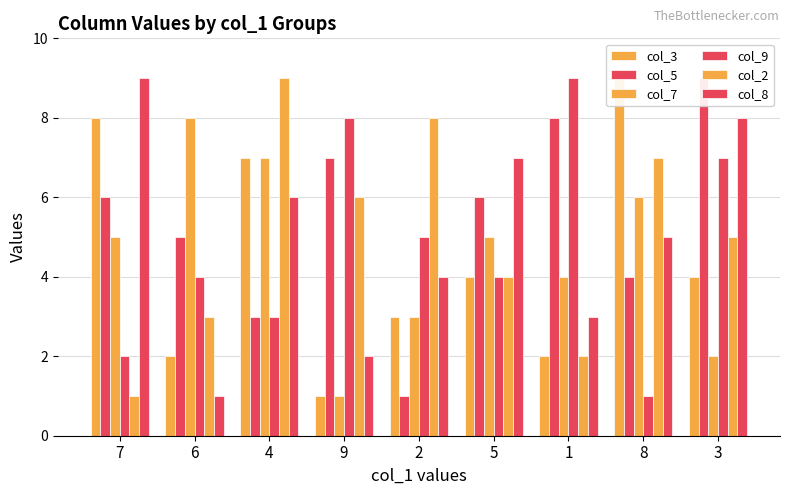

How many bars are there in each group?

6